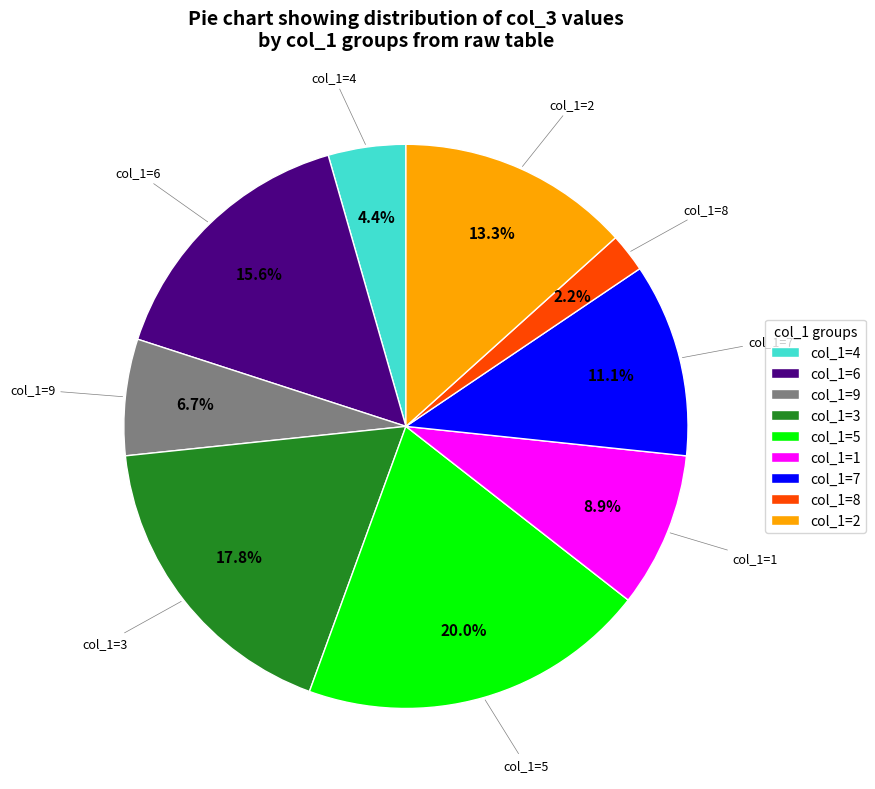

What portion of the pie excludes col_1=8?

97.8%